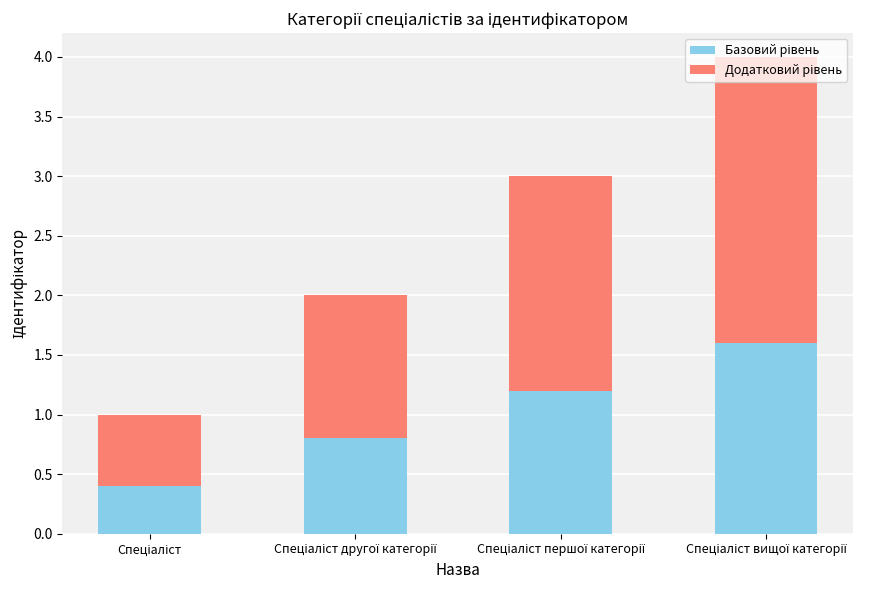

What is the maximum value for Базовий рівень?

1.6